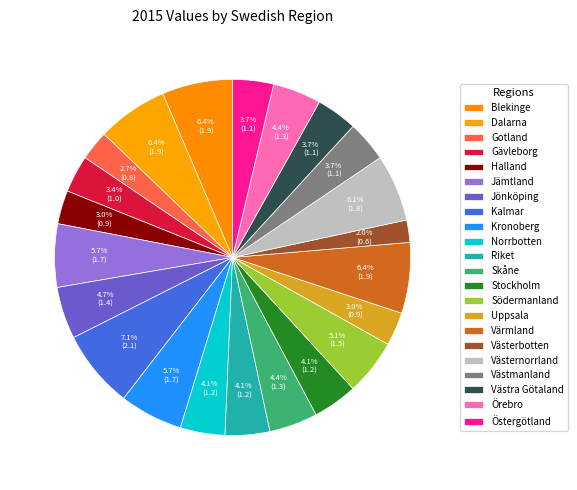

Between Gävleborg and Östergötland, which is larger?

Östergötland